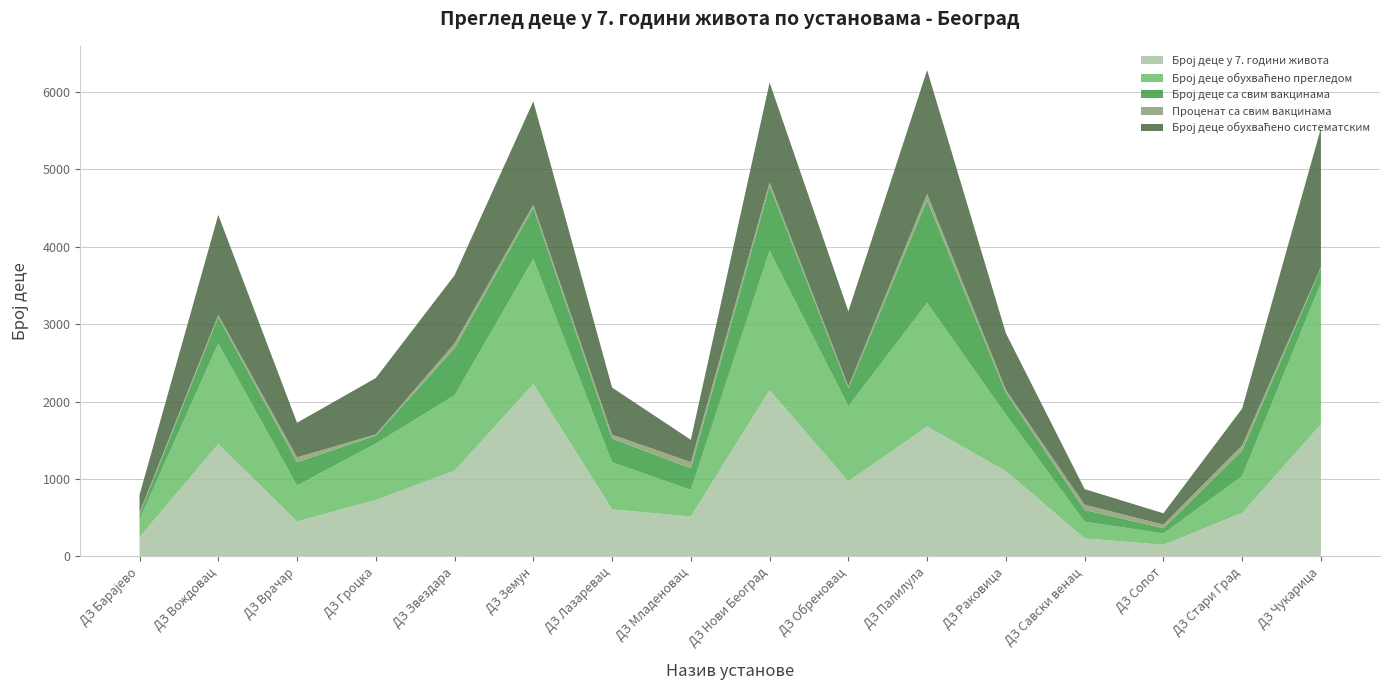

Reading left to right, transcribe all the data shown in this chart.

Број деце у 7. години живота: 250.0	1451.0	452.0	729.0	1107.0	2227.0	608.0	515.0	2148.0	970.0	1678.0	1101.0	233.0	149.0	562.0	1707.0
Број деце обухваћено прегледом: 229.0	1301.0	465.0	729.0	974.0	1618.0	608.0	345.0	1802.0	970.0	1598.0	731.0	216.0	147.0	476.0	1827.0
Број деце са свим вакцинама: 60.0	342.0	299.0	104.0	609.0	658.0	307.0	278.0	837.0	233.0	1326.0	282.0	150.0	68.0	328.0	193.0
Проценат са свим вакцинама: 26.2	26.3	64.3	14.3	62.5	40.7	50.5	80.6	46.5	24.0	83.0	38.6	69.4	46.3	68.9	10.6
Број деце обухваћено систематским: 229.0	1292.0	447.0	728.0	880.0	1335.0	608.0	288.0	1289.0	970.0	1598.0	731.0	201.0	147.0	476.0	1795.0